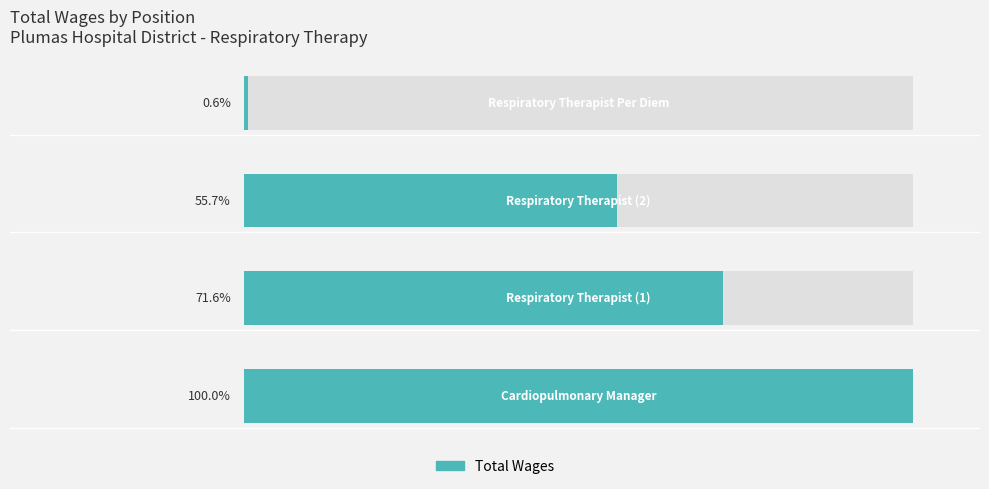

Count the values in the range 59164 to 106140.

3